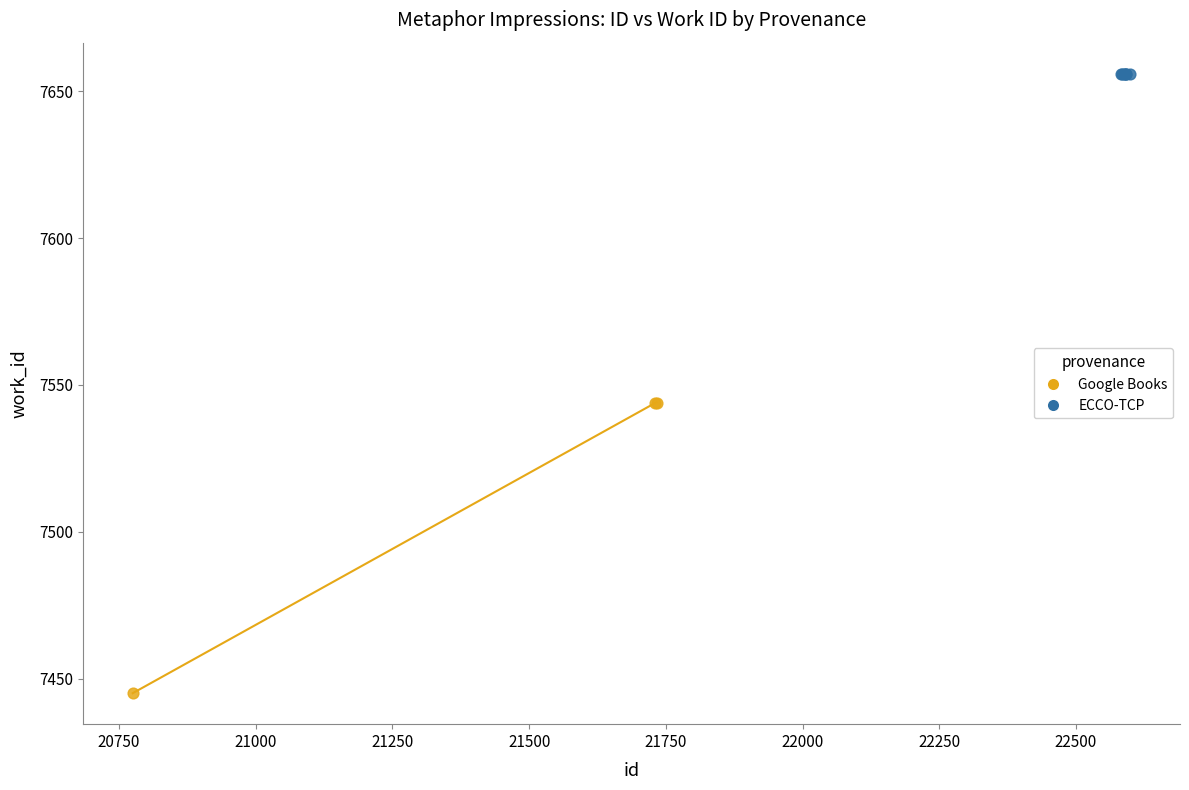

Which series contains the highest Y value?

ECCO-TCP